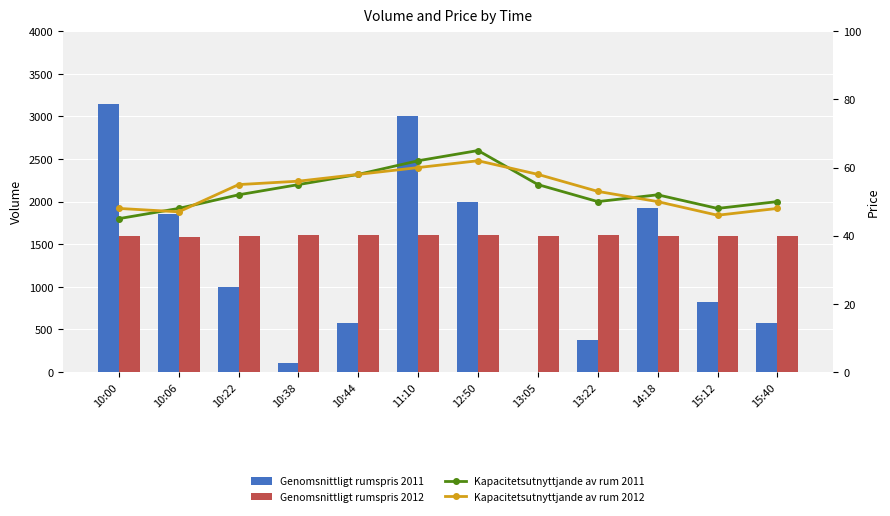

Which series has the largest range (max minus min)?

Volume 2011